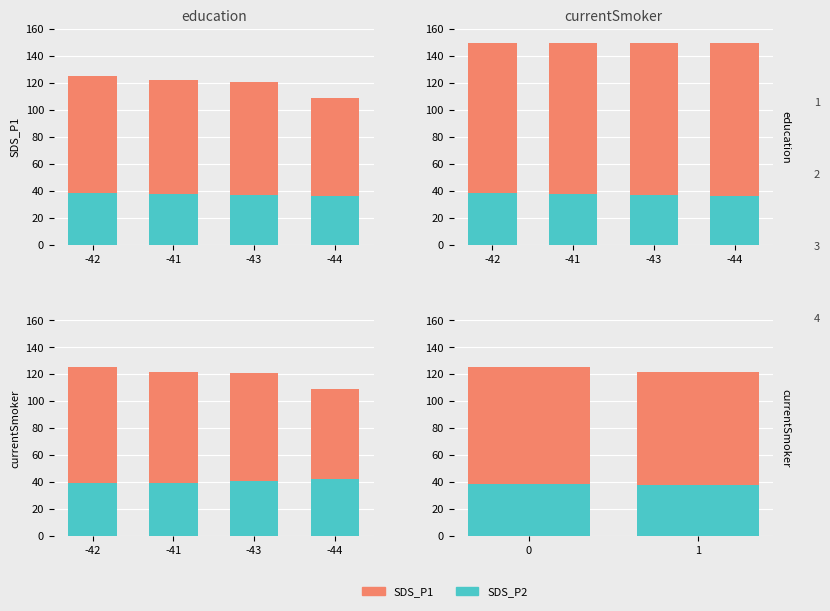

What is the difference between the SDS_P1 values at -42 and -41?

3.1